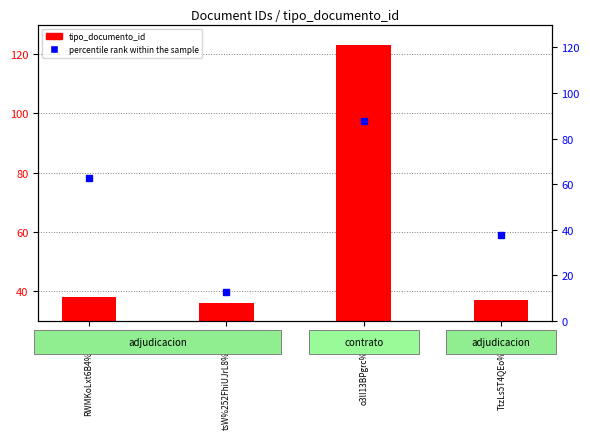

True or false: percentile rank within the sample has a value of 87.5 at o3lI13BPgrc%253D.

True